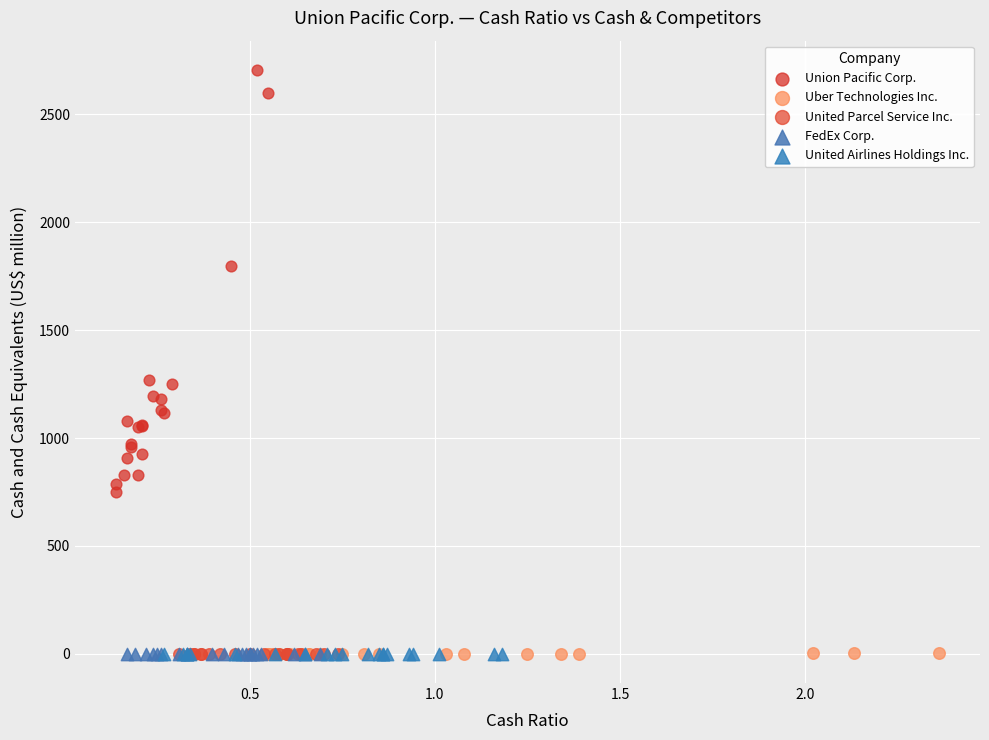

Which series has the widest spread of Y values?

Union Pacific Corp.